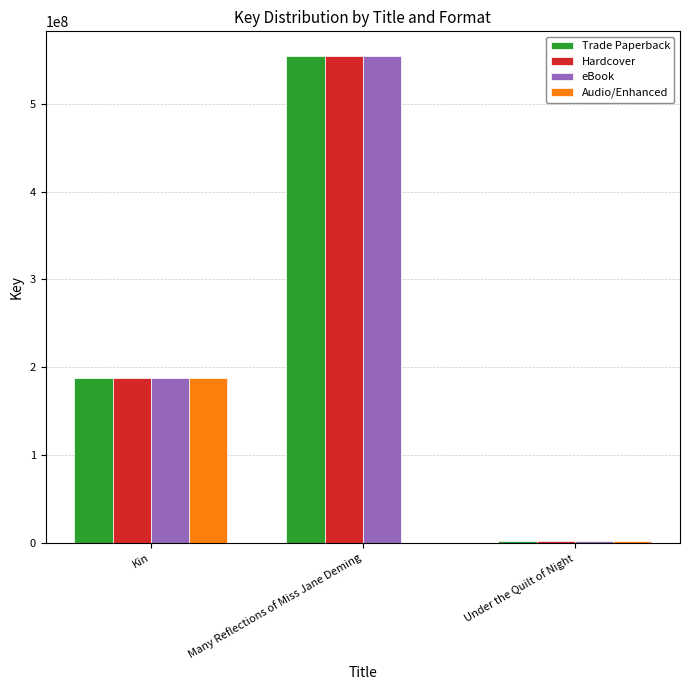

Where is eBook nearest to the value 278151599?

Kin